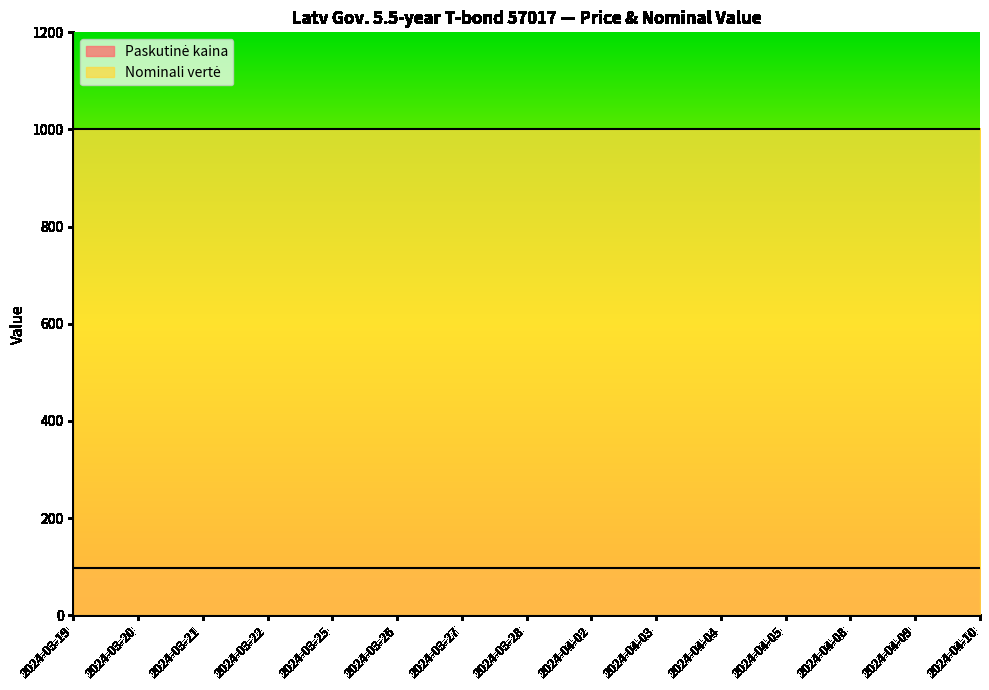

How many lines are shown in the chart?

2